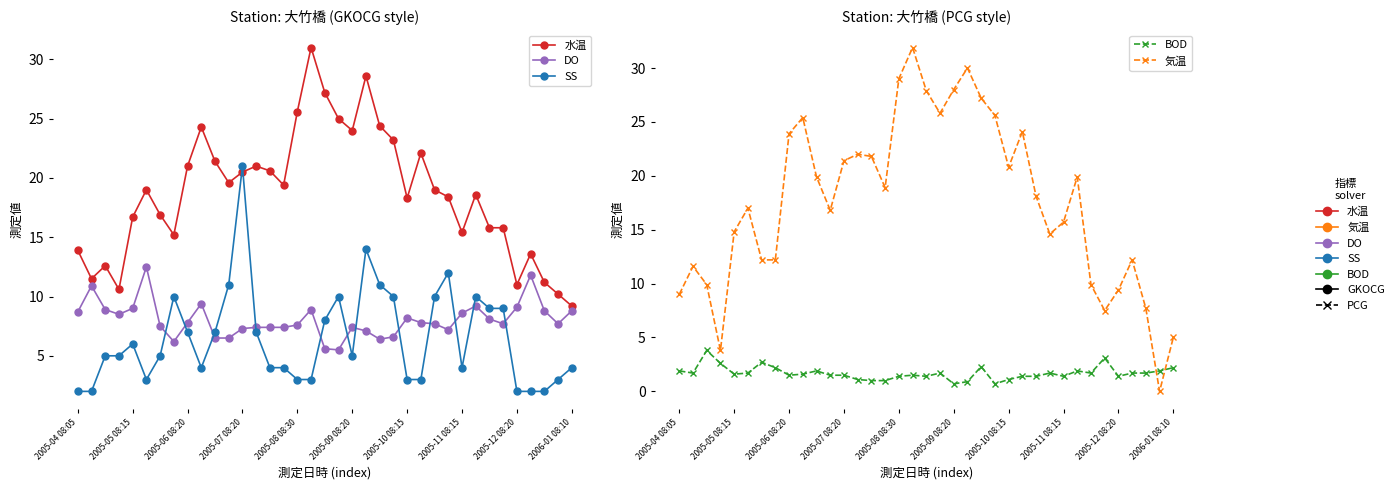

How many data points in 水温 are less than 19?

18